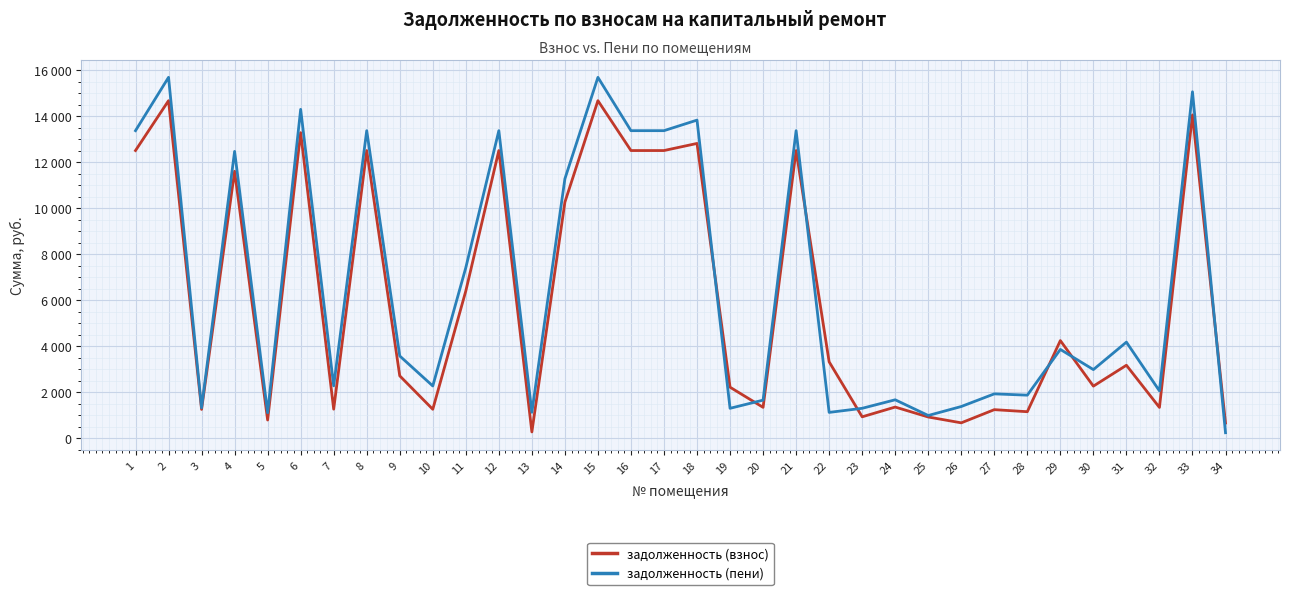

The value of задолженность (пени) at 18 is 9227.6. True or false?

False